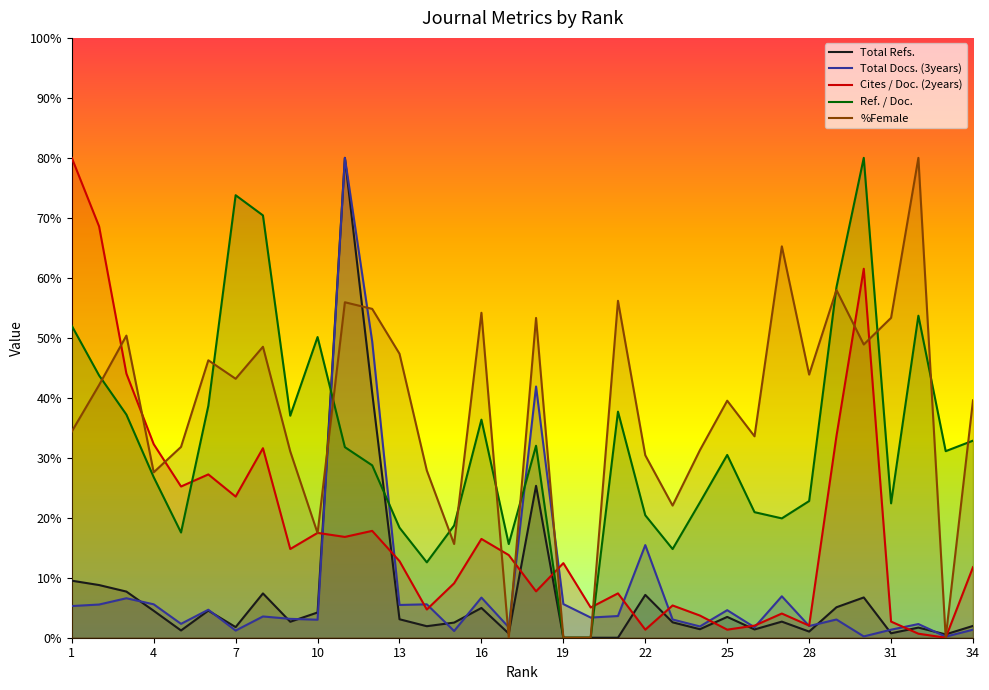

List the series in order of their peak value, lowest first.

Total Refs., Total Docs. (3years), Cites / Doc. (2years), Ref. / Doc., %Female